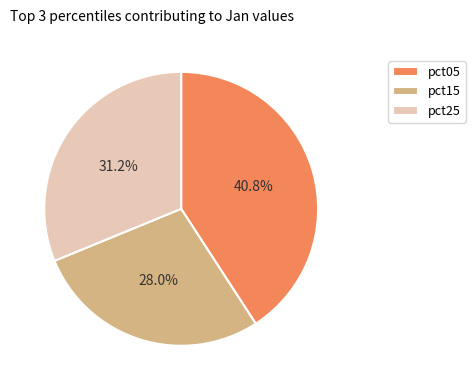

Rank the categories by value from highest to lowest.

pct05, pct25, pct15